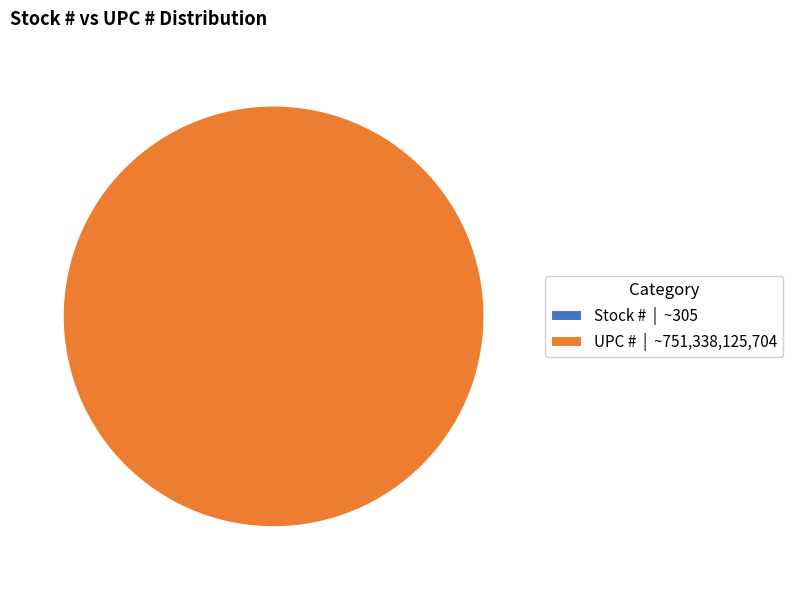

What is the largest slice in the pie chart?

UPC #